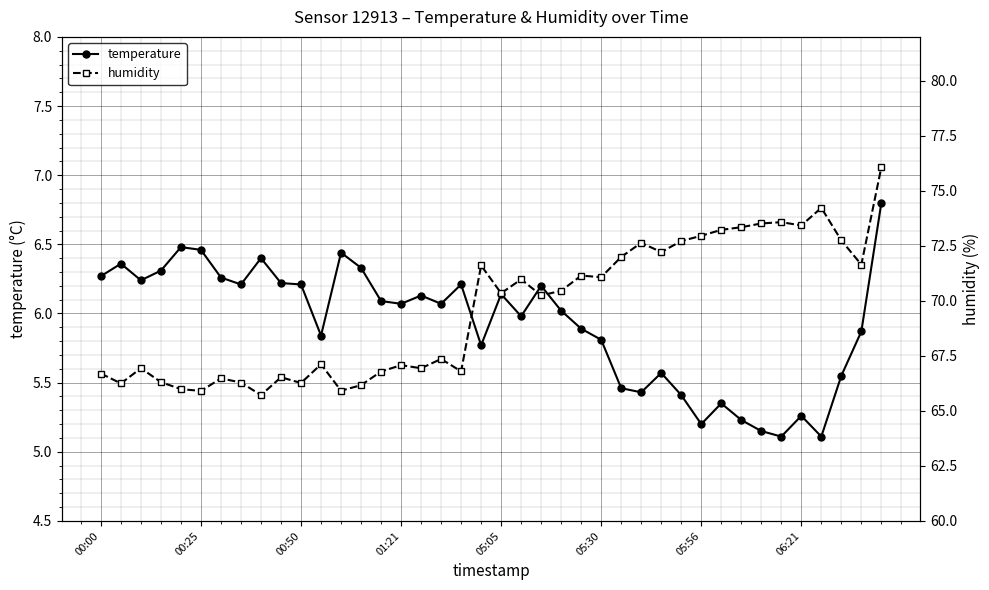

Where does the humidity series first go above 70?

19